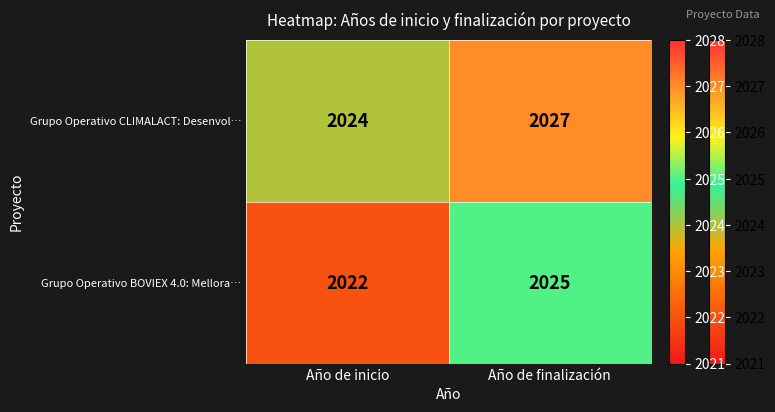

What is the difference between the maximum and minimum values in the Grupo Operativo BOVIEX 4.0: Mellora… series?

3